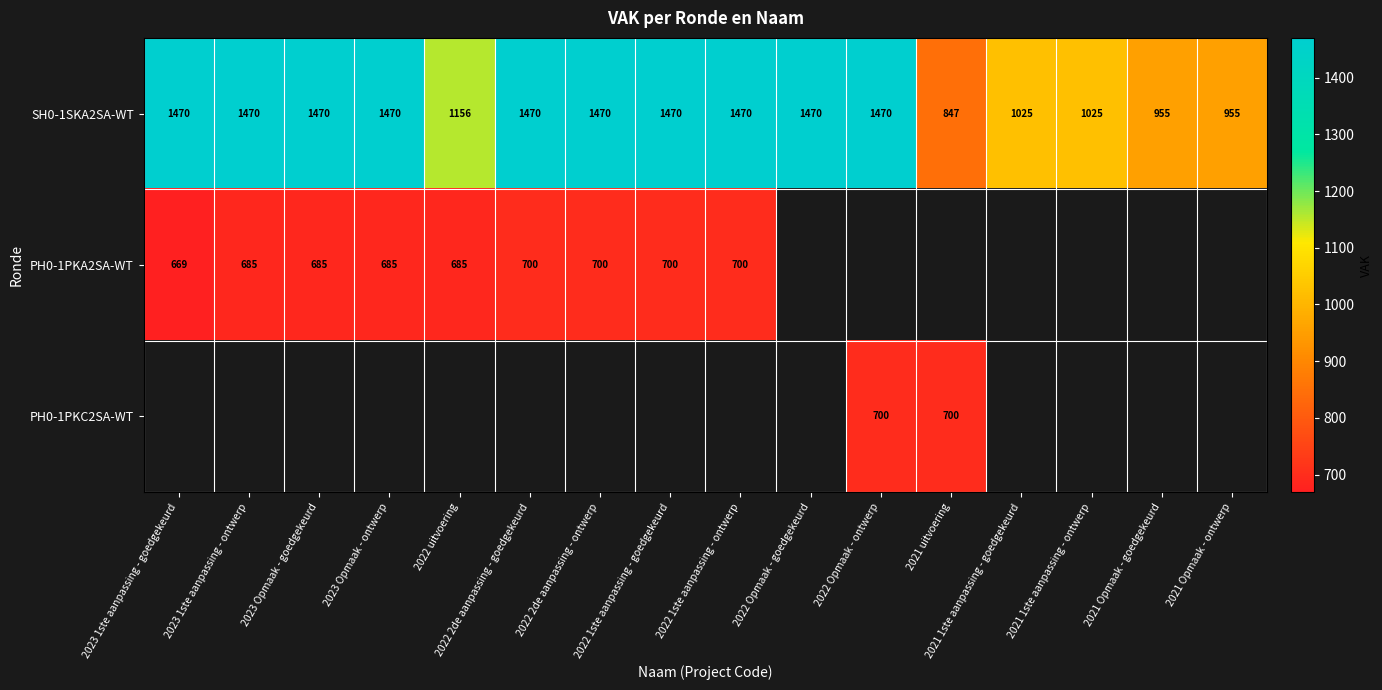

What is the sum of all SH0-1SKA2SA-WT values?

20663